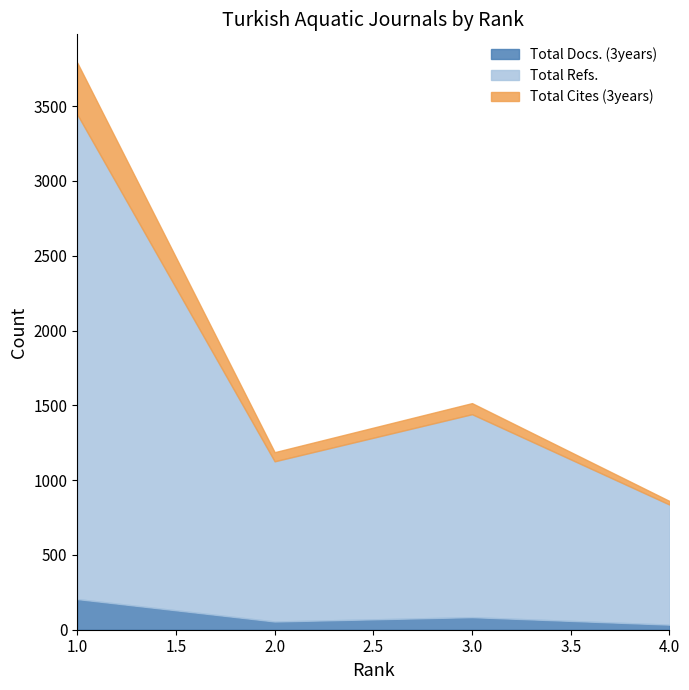

List the series in order of their peak value, lowest first.

Total Docs. (3years), Total Cites (3years), Total Refs.